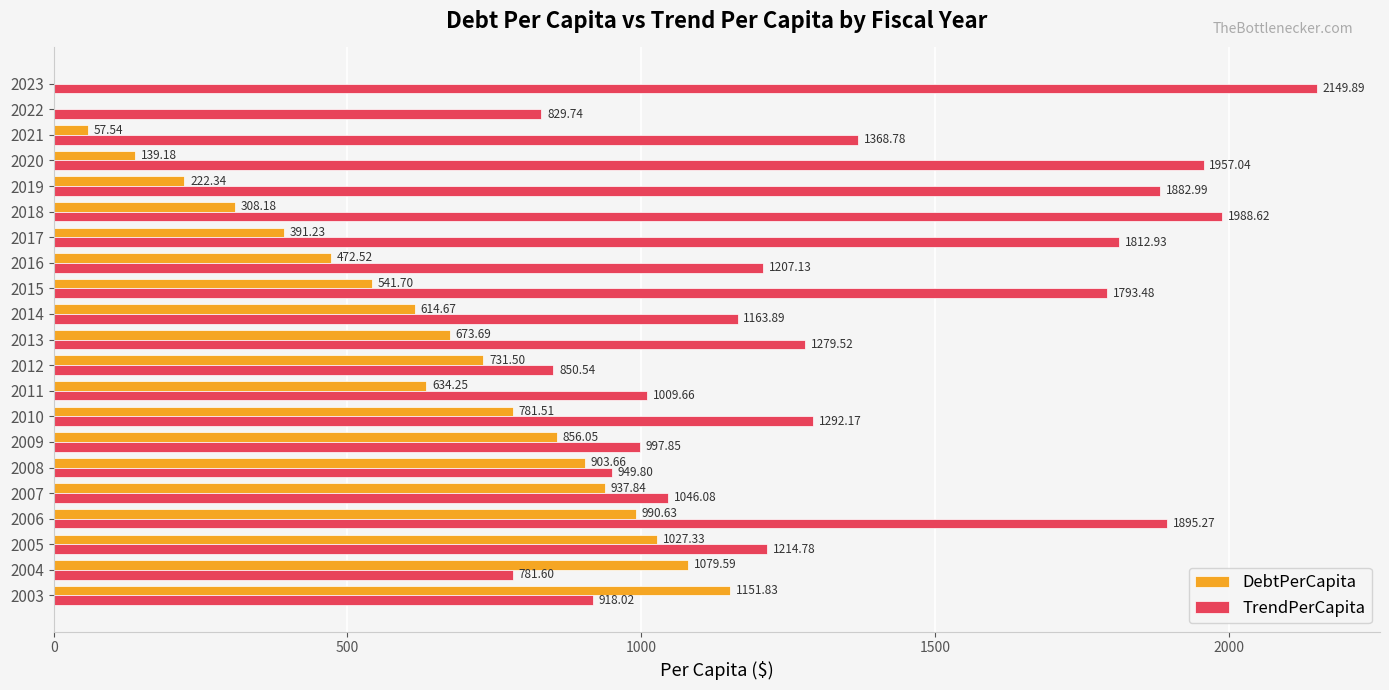

Which series has the widest spread of values?

TrendPerCapita